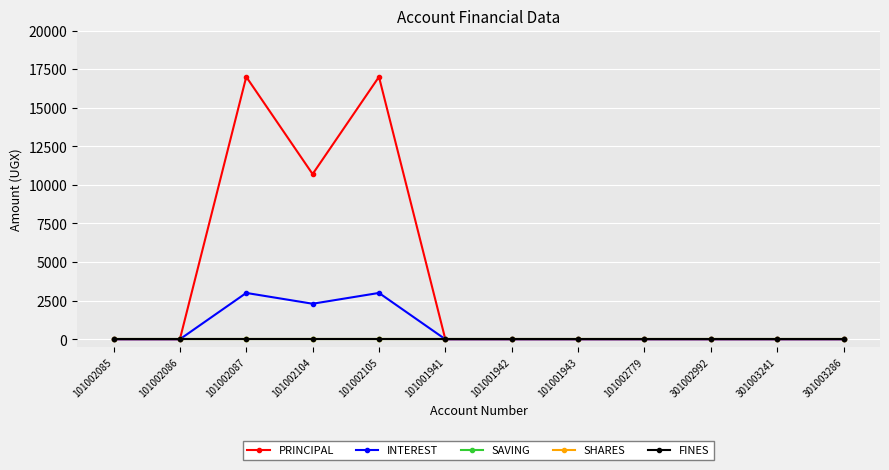

At which category is the sum across all series the highest?

101002087